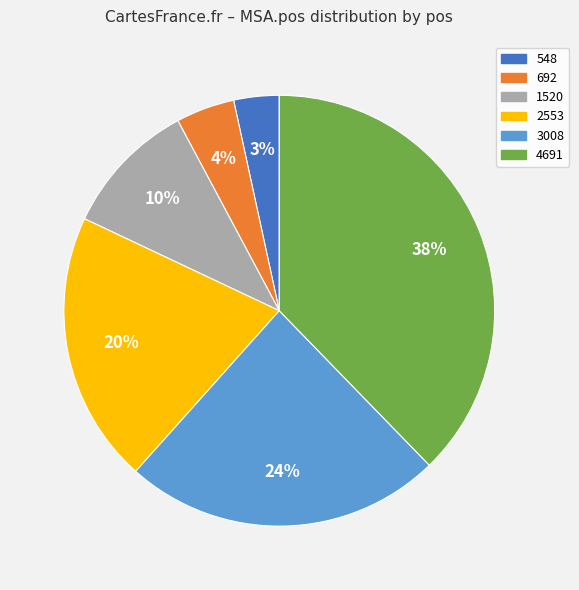

Combined, do 3008 and 548 account for over 50%?

No